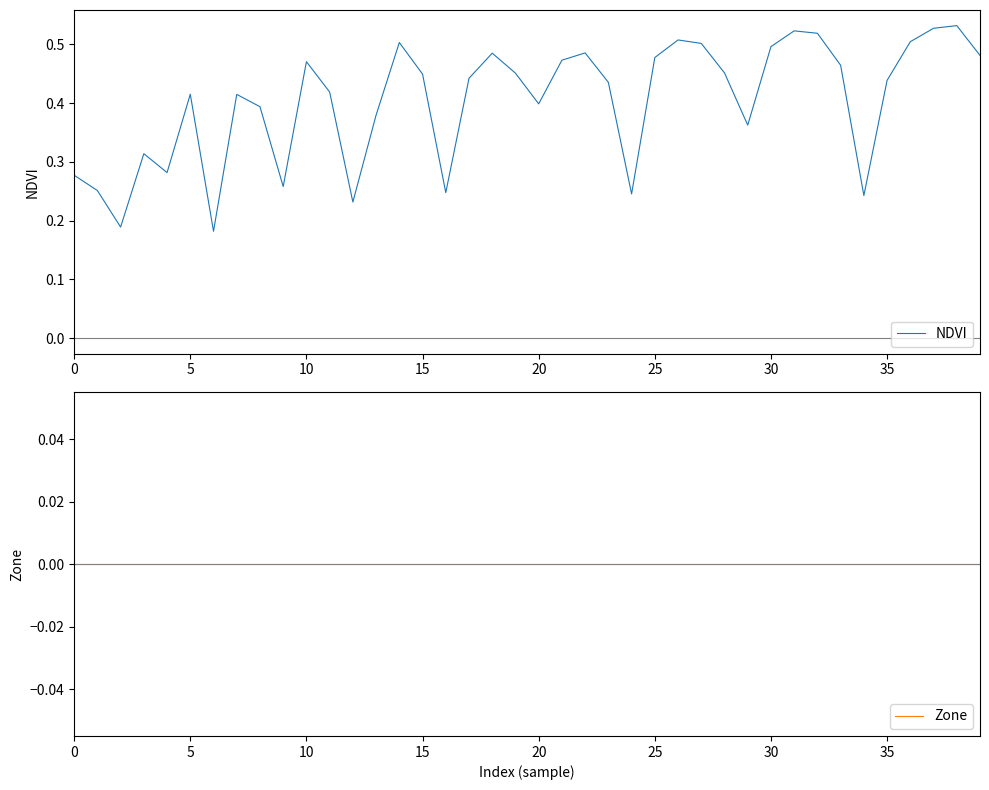

Read the NDVI value at 33.

0.5